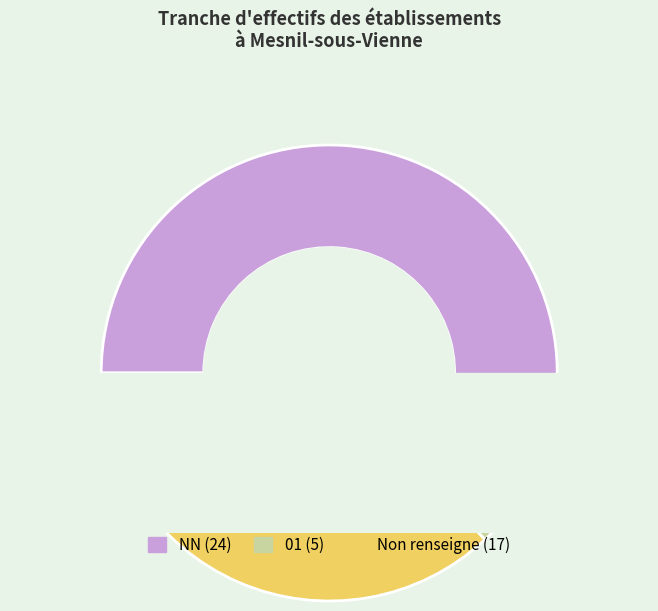

To the nearest percent, what percentage of the pie is 01?

11%